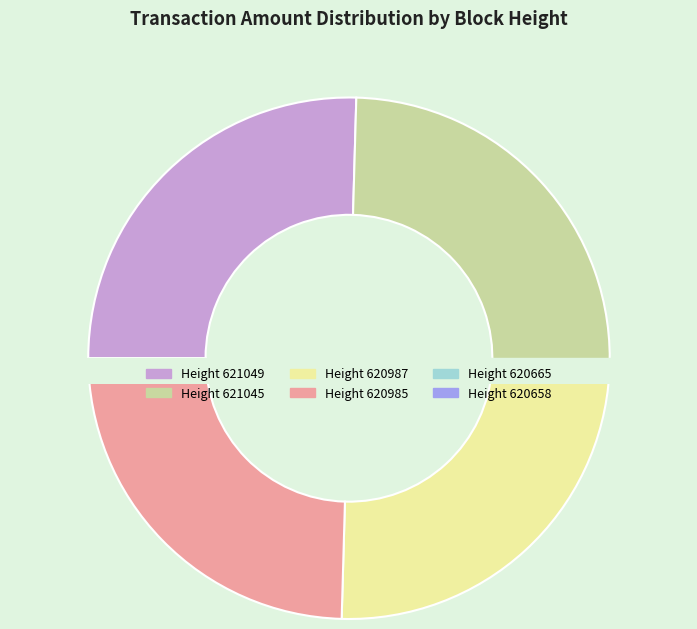

What is the smallest slice in the pie chart?

620665